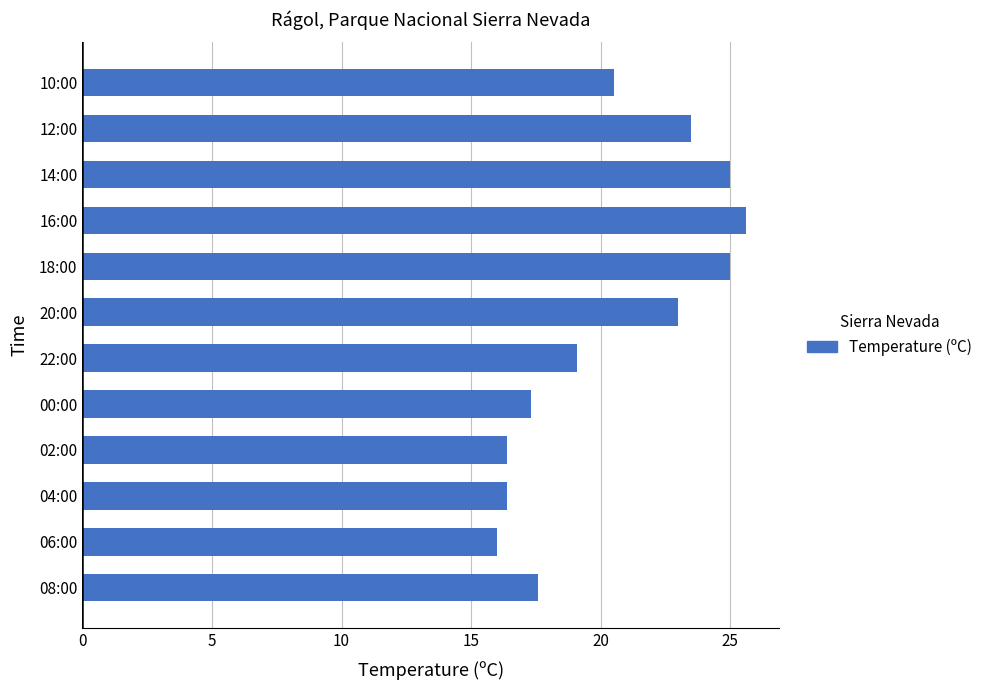

Which label corresponds to the largest value in the chart?

16:00